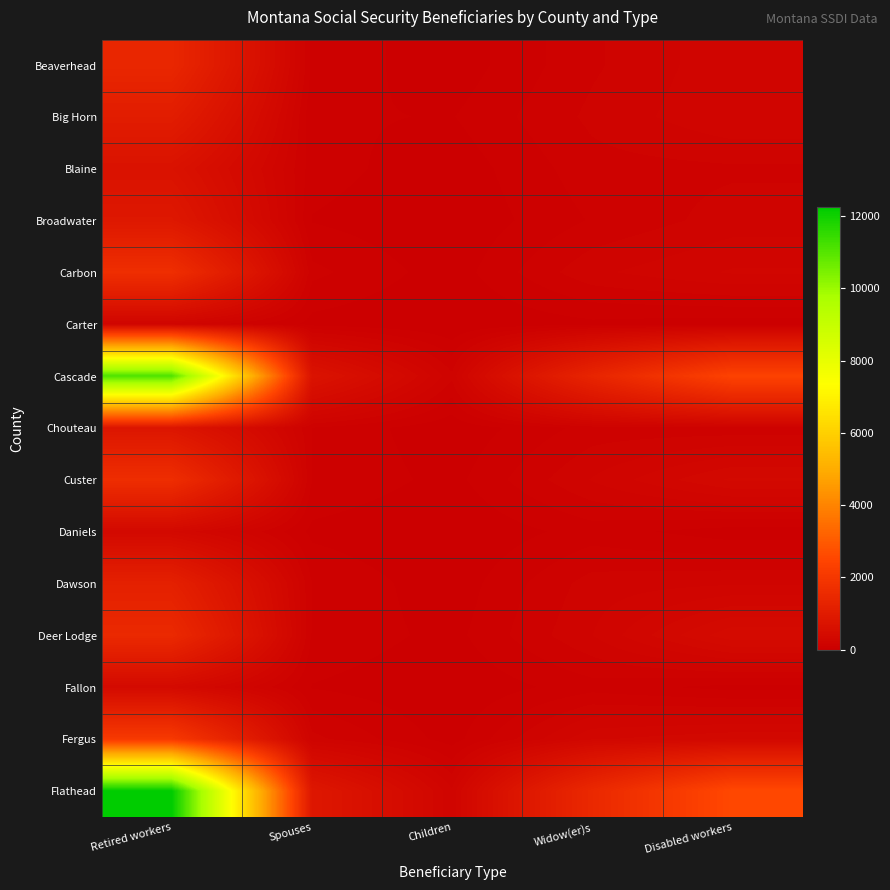

How many values in the Flathead series are below 1475?

2